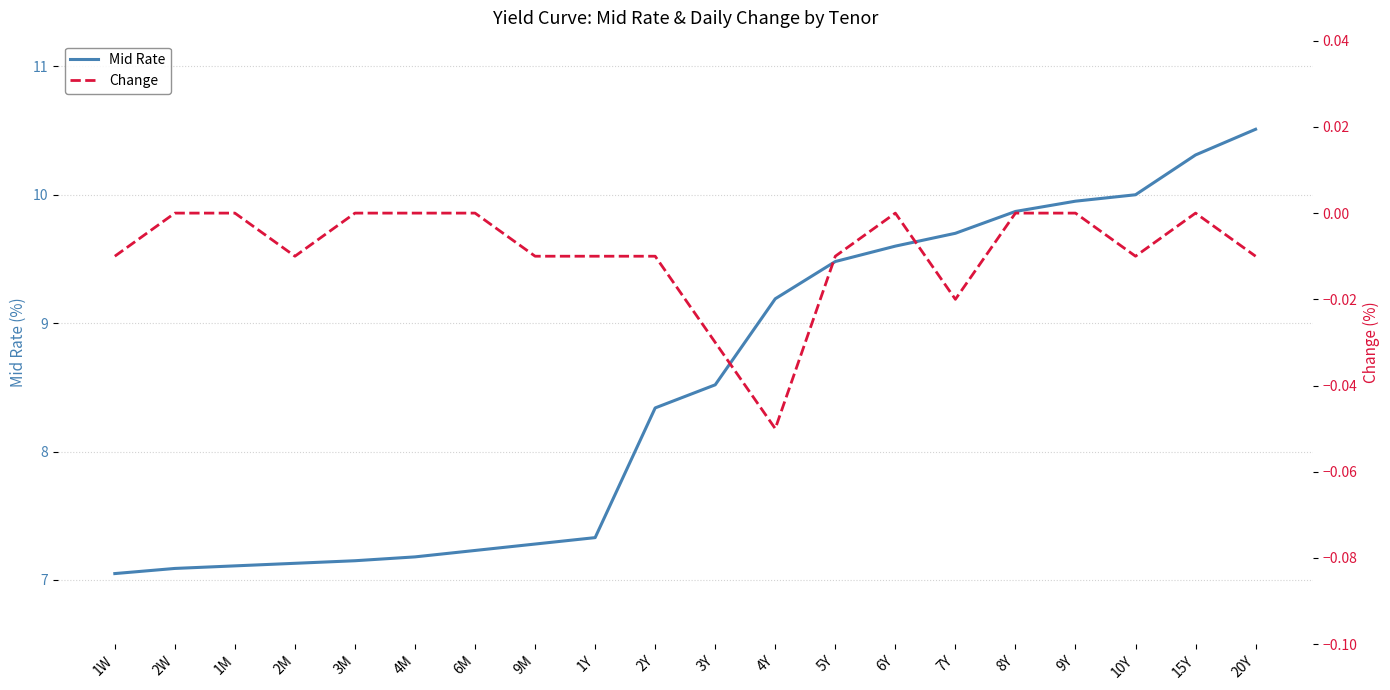

Does the chart have visible grid lines?

Yes